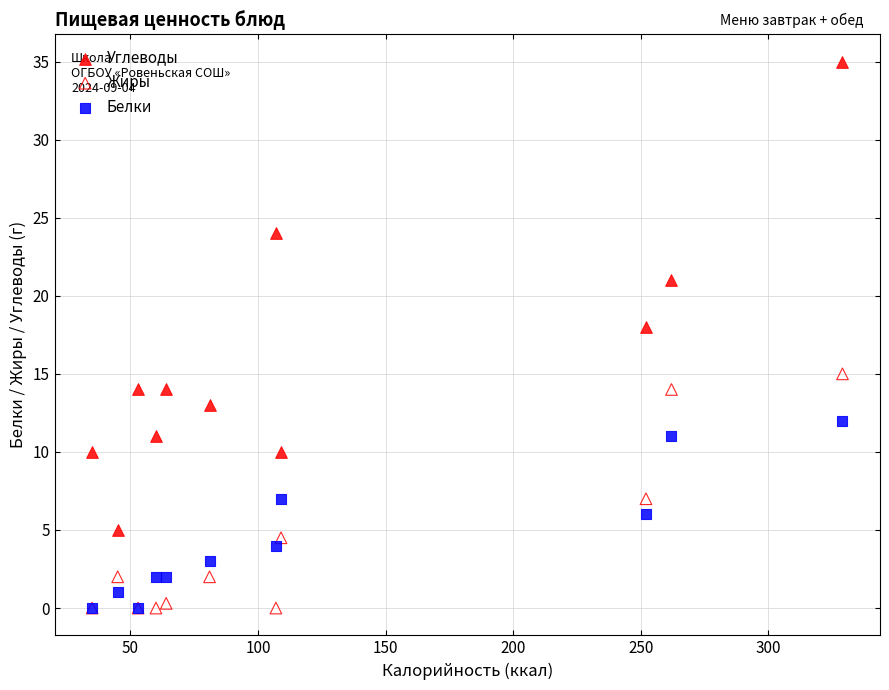

In the Углеводы series, what Y value is closest to 20?

21.0